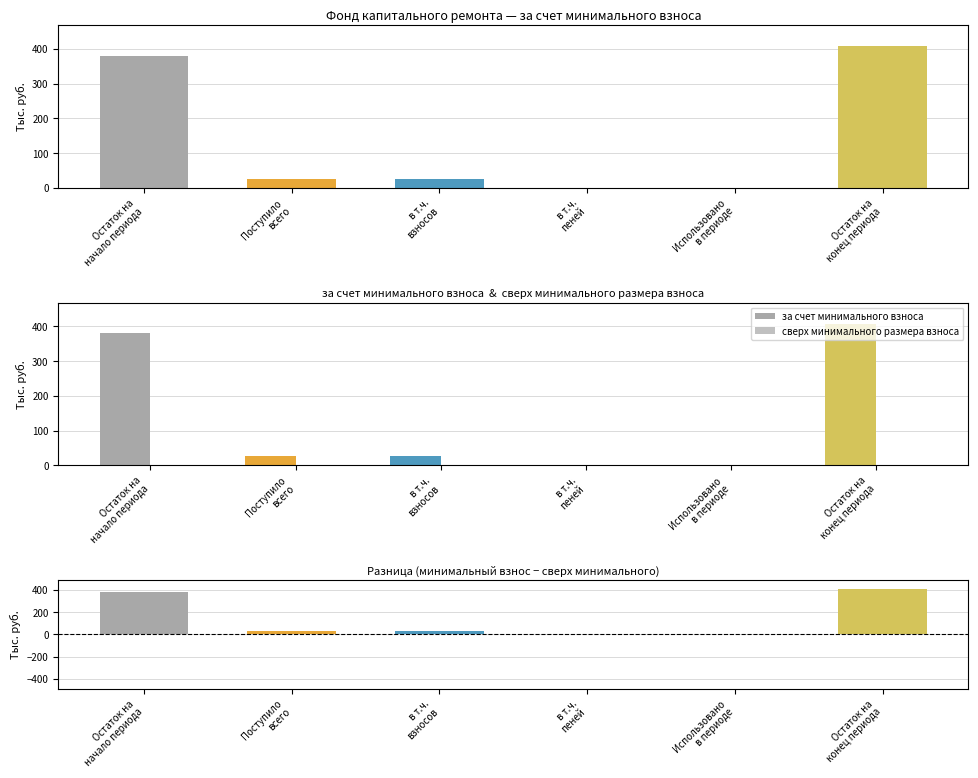

The value of сверх минимального размера взноса at в т.ч.
взносов is 0.0. True or false?

True